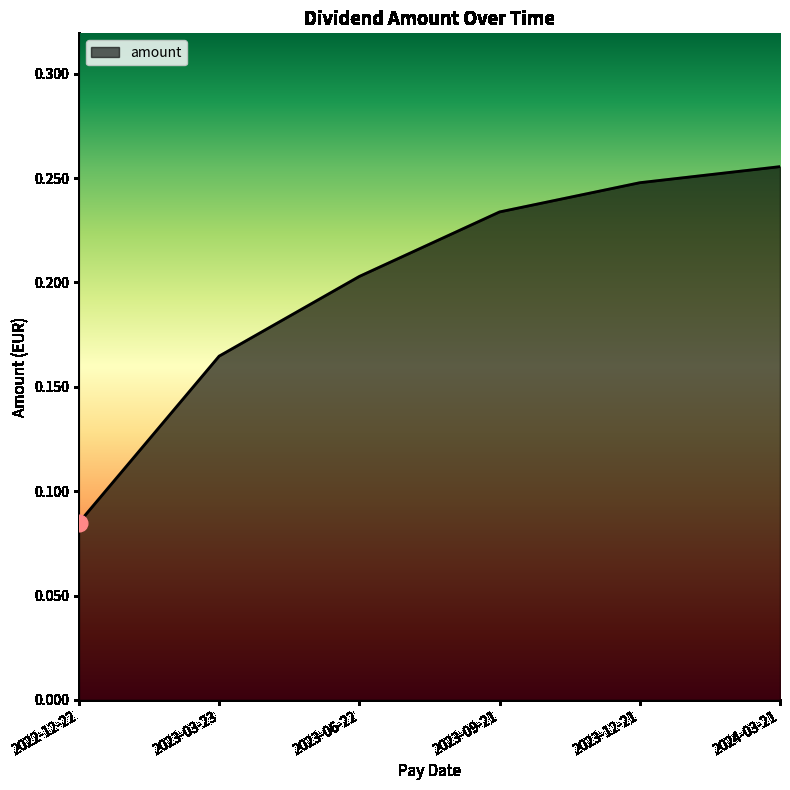

What is the sum of all values?

1.2